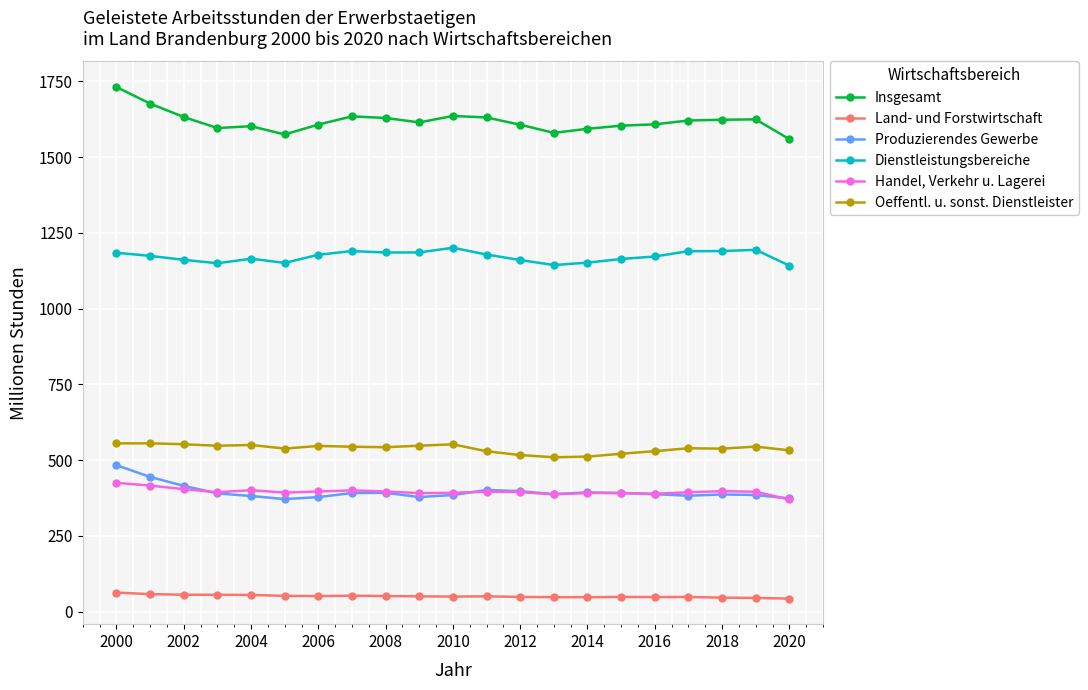

True or false: Handel, Verkehr u. Lagerei and Oeffentl. u. sonst. Dienstleister intersect in this chart.

False